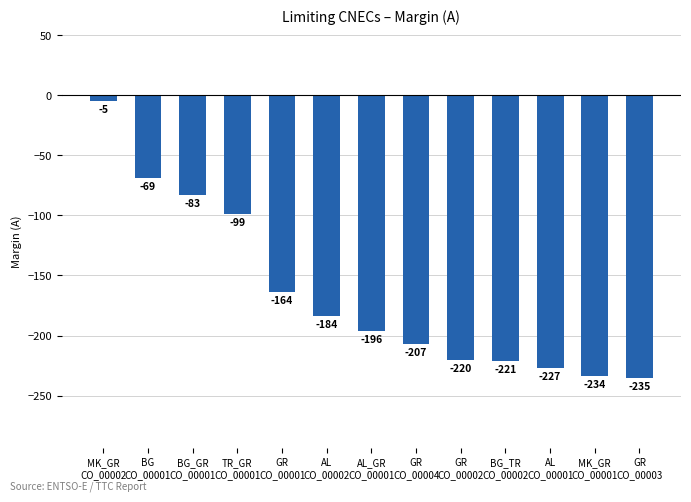

What is the label of the 1st bar from the right?

GR
CO_00003